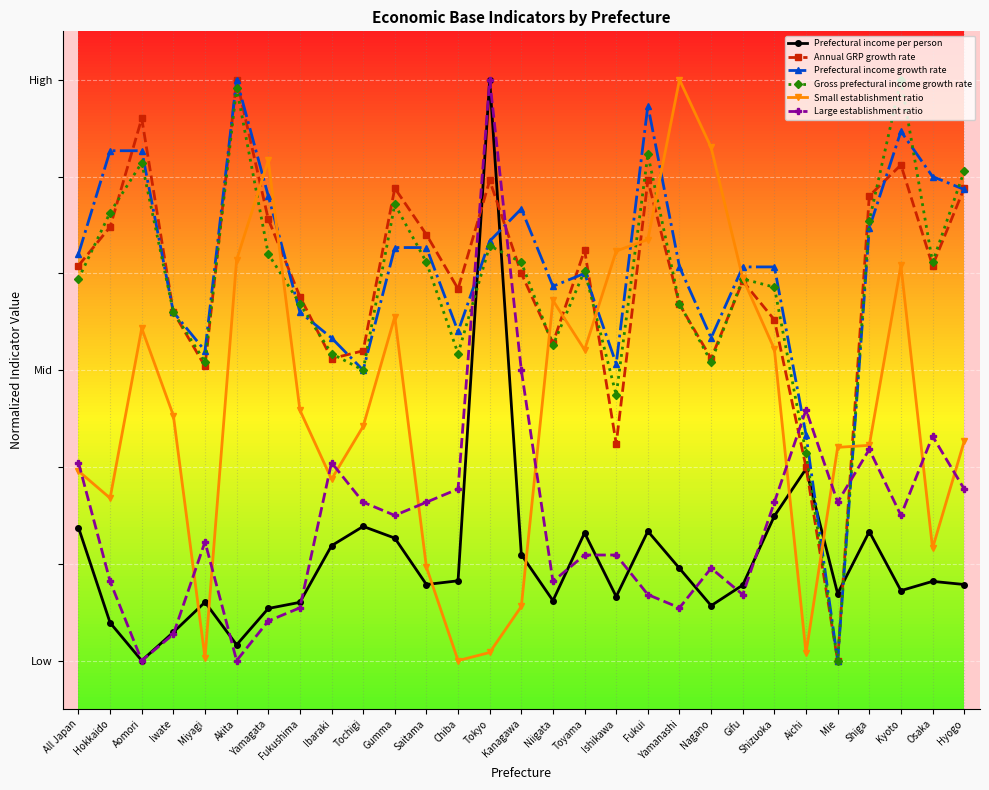

What is the total value across all series at Hyogo?

226.3